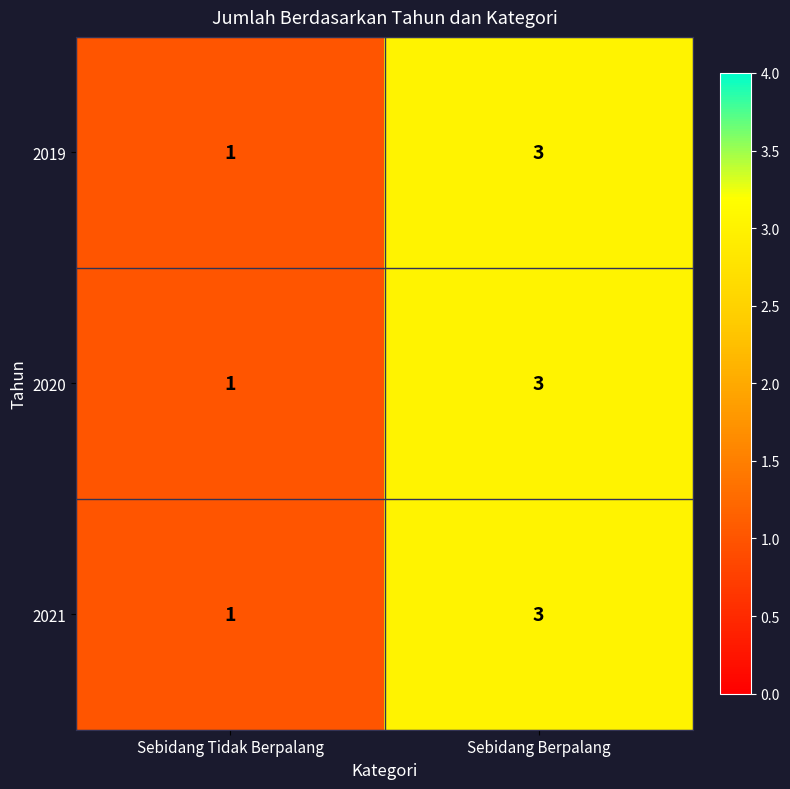

At which category is the sum across all series the highest?

Sebidang Berpalang